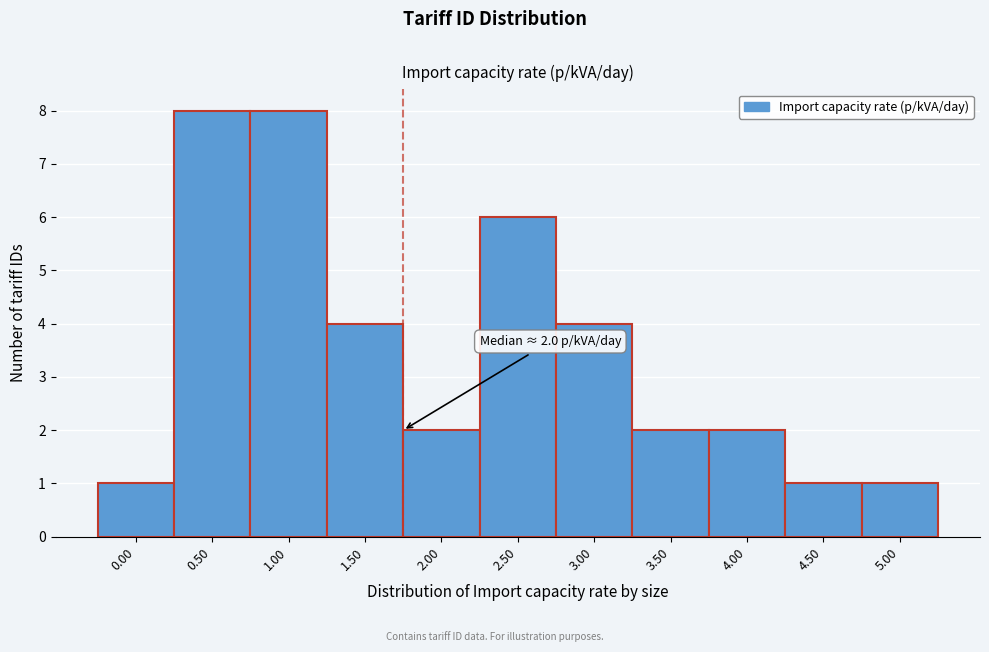

Reading right to left, list all the values displayed in this chart.

1	1	2	2	4	6	2	4	8	8	1